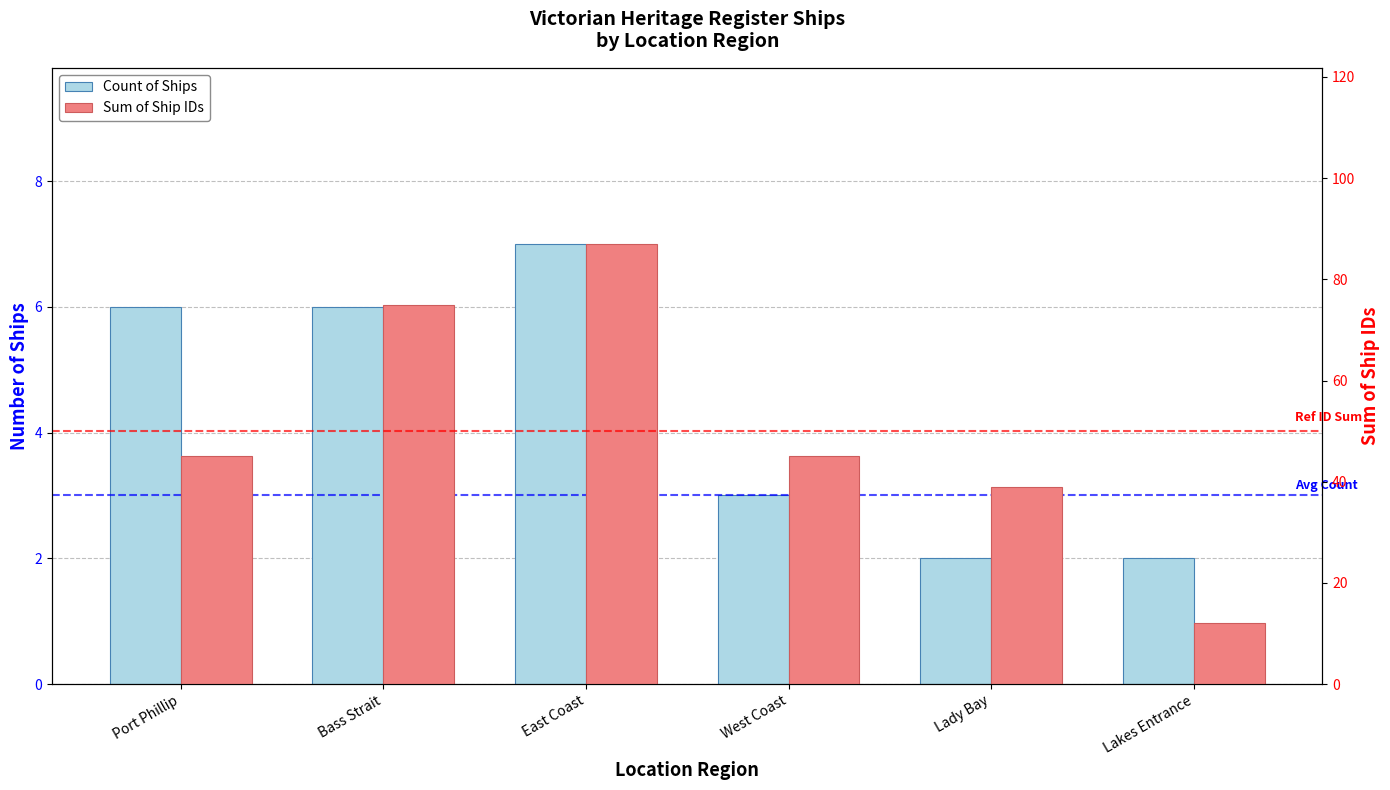

List the series in order of their peak value, highest first.

Sum of Ship IDs, Count of Ships